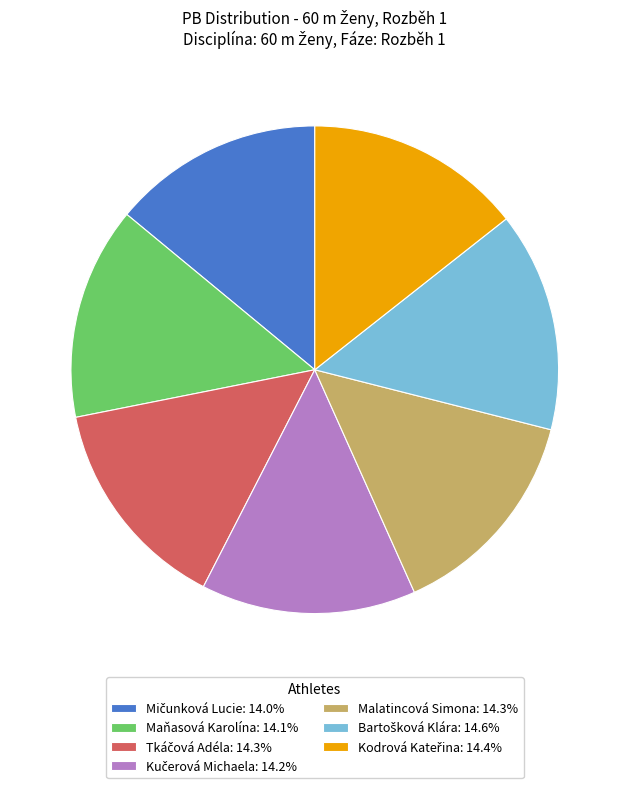

How many slices are in this pie chart?

7